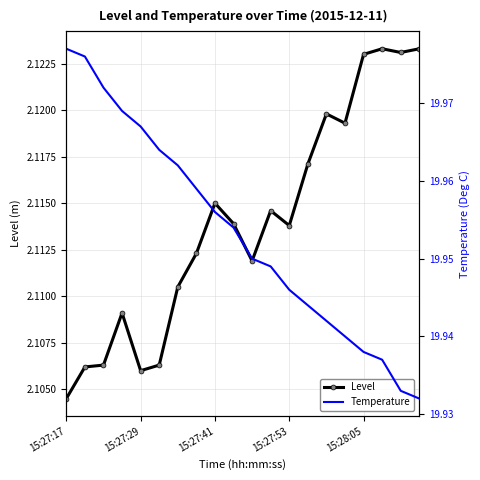

True or false: Level has more than 2 interior local peaks.

True